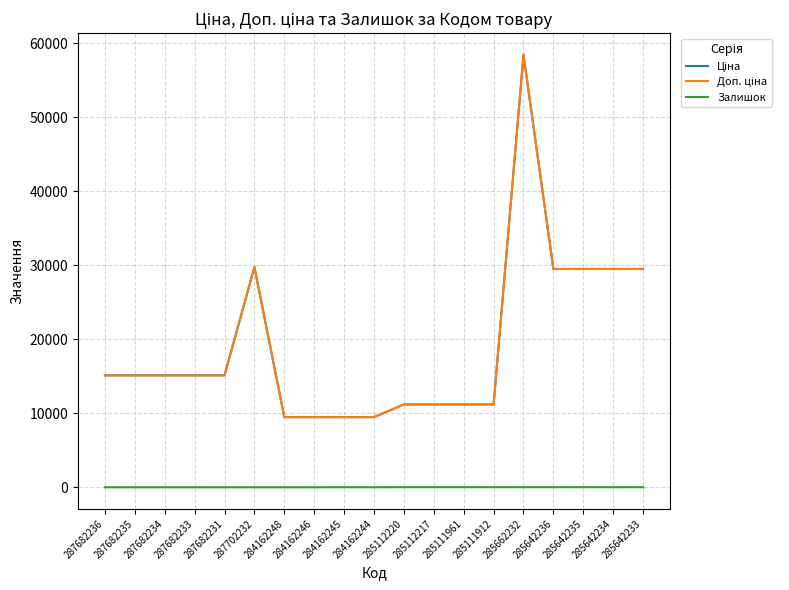

Reading left to right, list all the values displayed in this chart.

Ціна: 287682236=15120.0	287682235=15120.0	287682234=15120.0	287682233=15120.0	287682231=15120.0	287702232=29747.2	284162248=9480.1	284162246=9480.1	284162245=9480.1	284162244=9480.1	285112220=11188.2	285112217=11188.2	285111961=11188.2	285111912=11188.2	285662232=58426.5	285642236=29491.5	285642235=29491.5	285642234=29491.5	285642233=29491.5
Доп. ціна: 287682236=15120.0	287682235=15120.0	287682234=15120.0	287682233=15120.0	287682231=15120.0	287702232=29747.2	284162248=9480.1	284162246=9480.1	284162245=9480.1	284162244=9480.1	285112220=11188.2	285112217=11188.2	285111961=11188.2	285111912=11188.2	285662232=58426.5	285642236=29491.5	285642235=29491.5	285642234=29491.5	285642233=29491.5
Залишок: 287682236=0.0	287682235=0.0	287682234=0.0	287682233=0.0	287682231=0.0	287702232=0.0	284162248=0.0	284162246=0.0	284162245=8.0	284162244=2.0	285112220=17.0	285112217=17.0	285111961=17.0	285111912=15.0	285662232=14.0	285642236=16.0	285642235=13.0	285642234=10.0	285642233=14.0